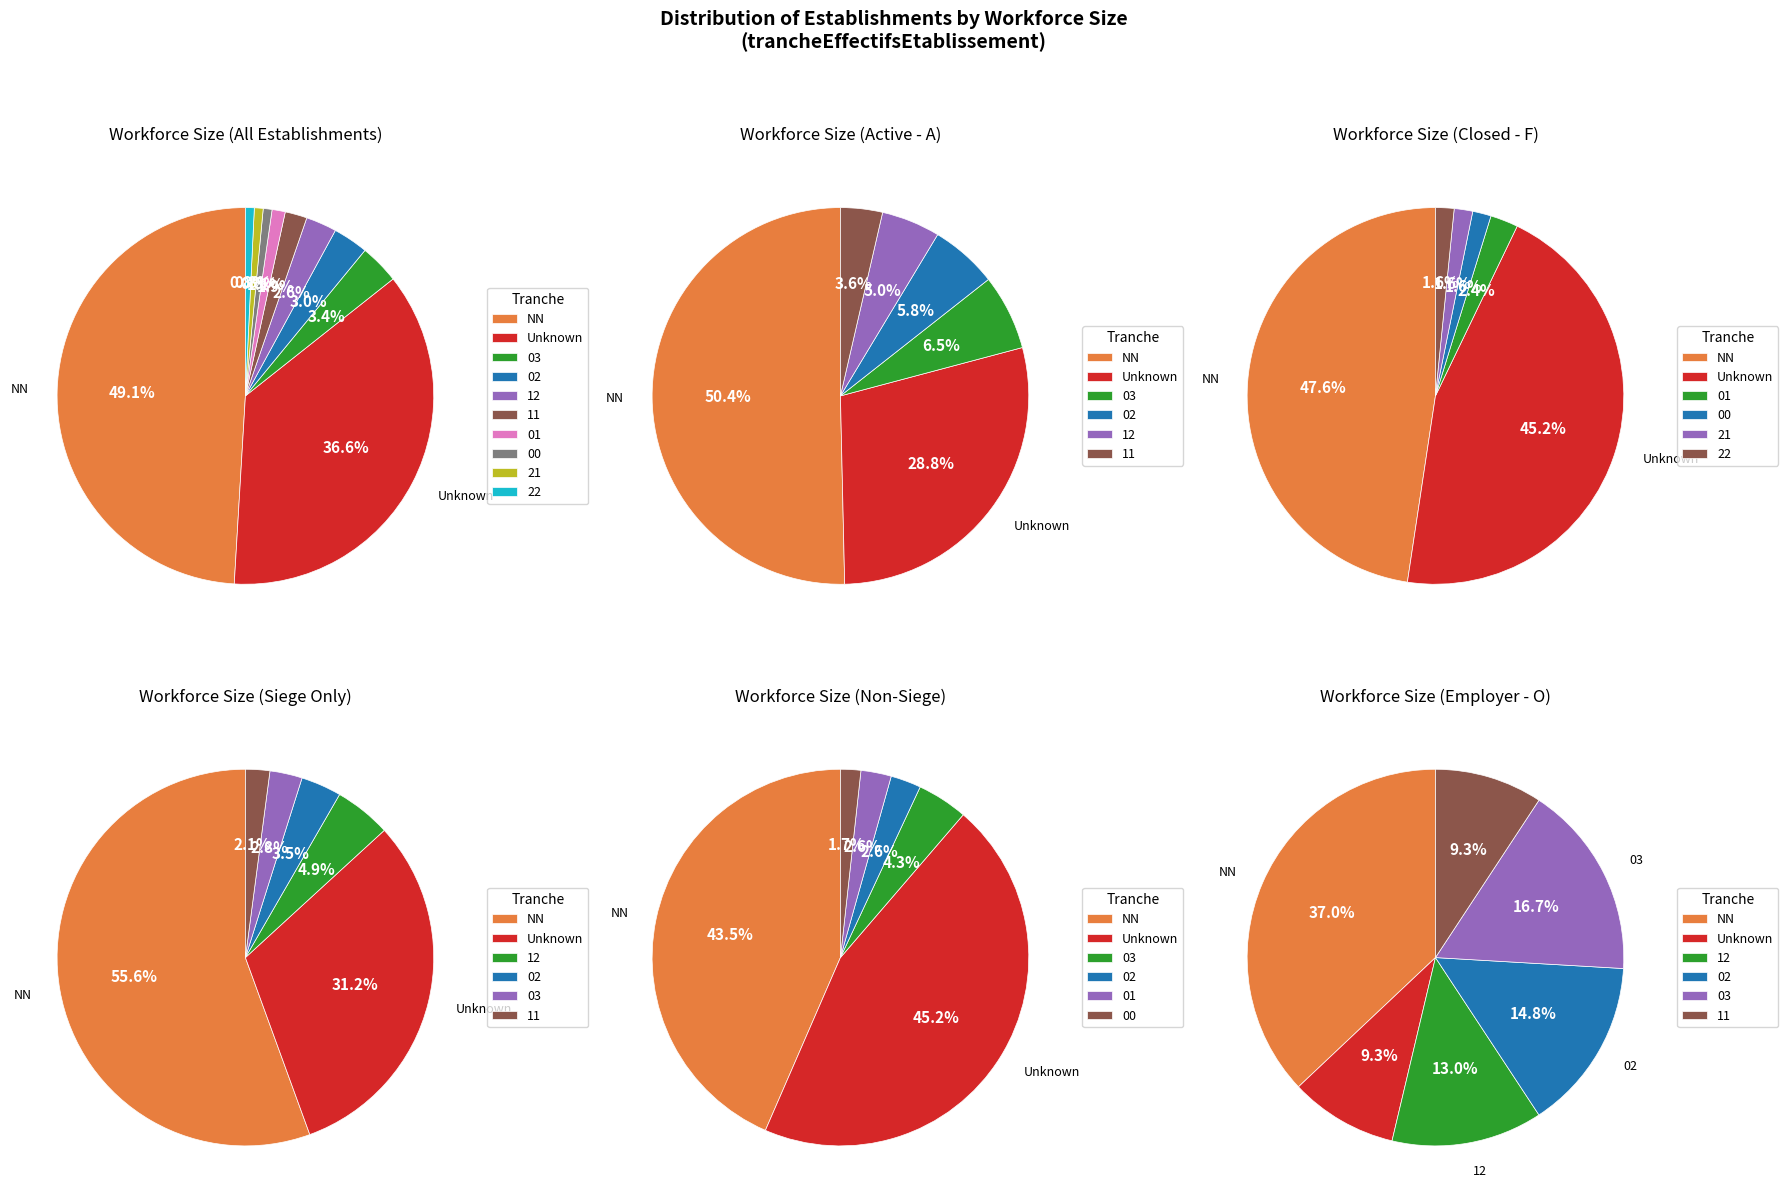

Is it true that 03 is 10% of the pie?

False